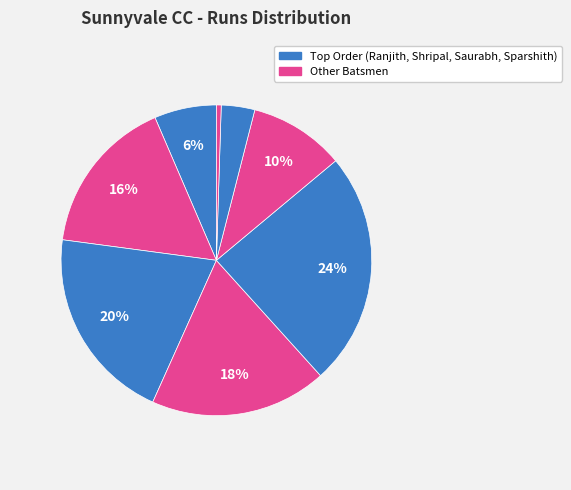

How many segments does this pie chart have?

8